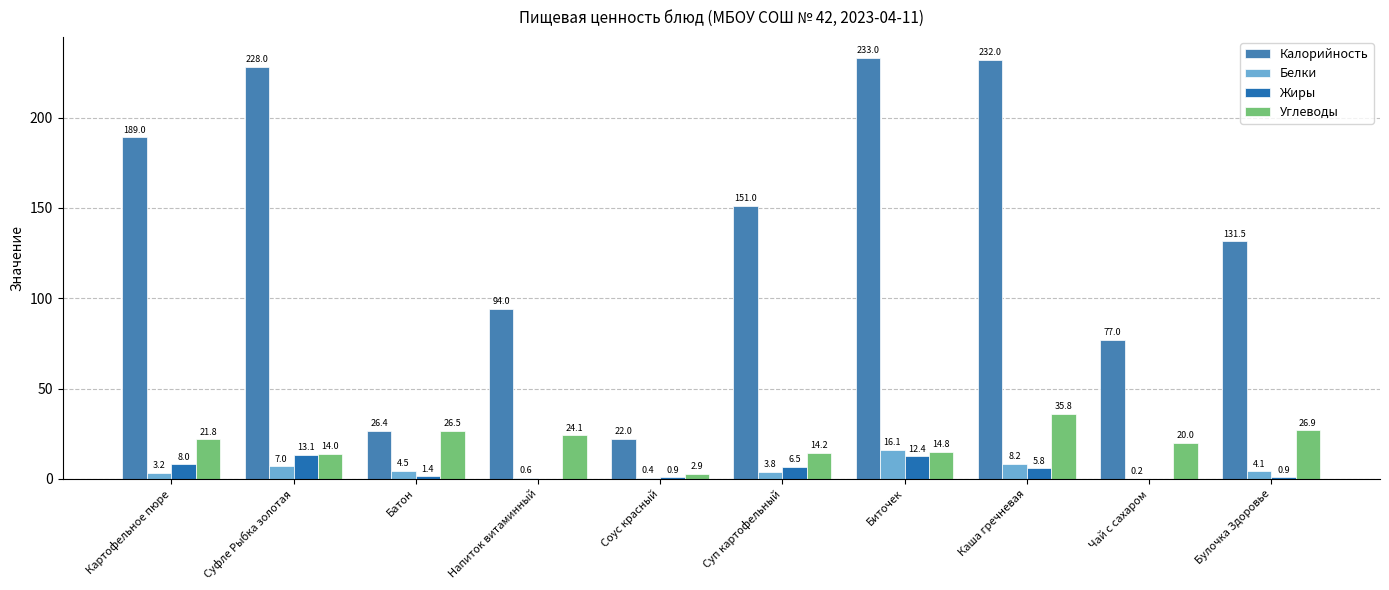

Which series has the largest total across all categories?

Калорийность